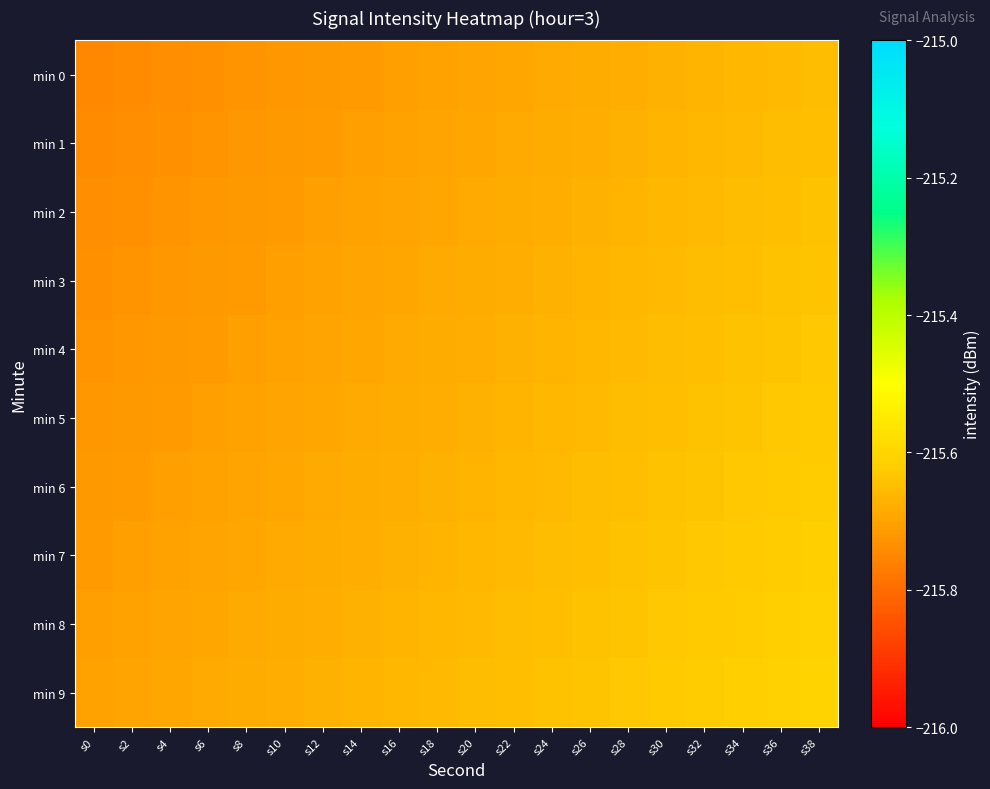

Count the number of data series in this chart.

10